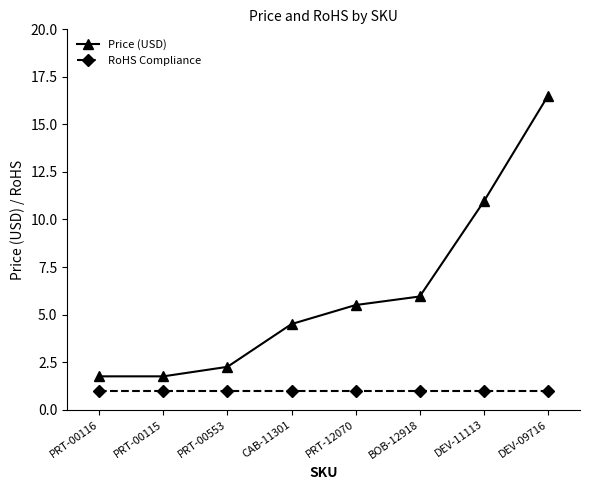

Which series has the largest total across all categories?

Price (USD)